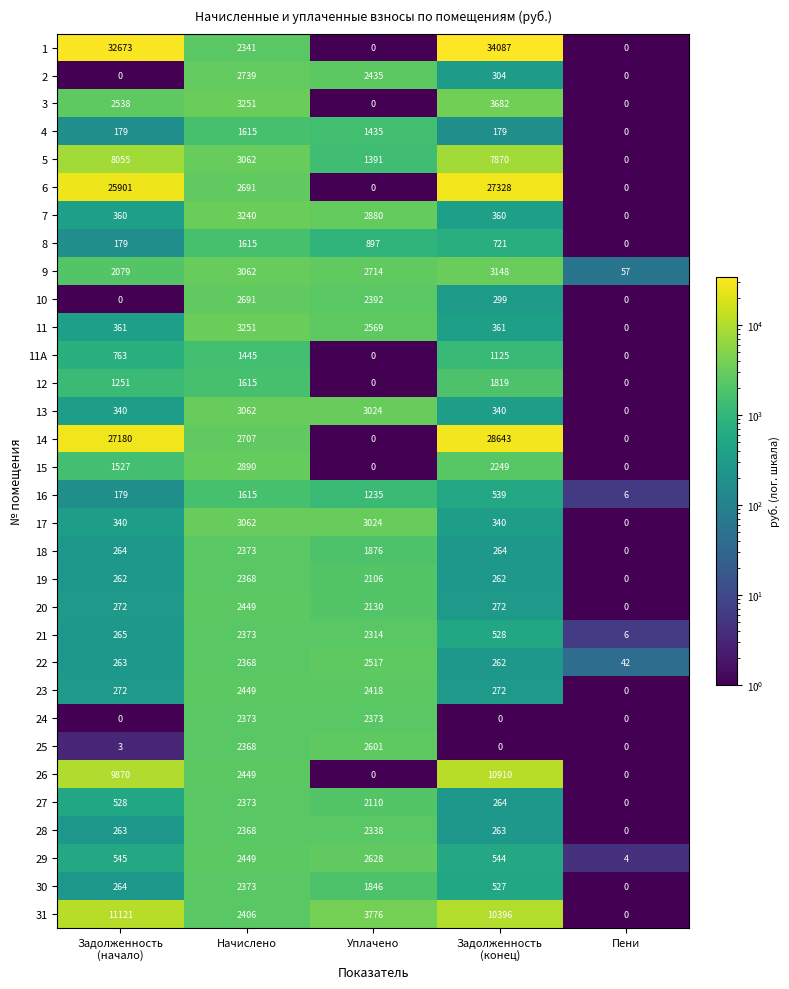

Where does the 30 series first go above 527?

Начислено